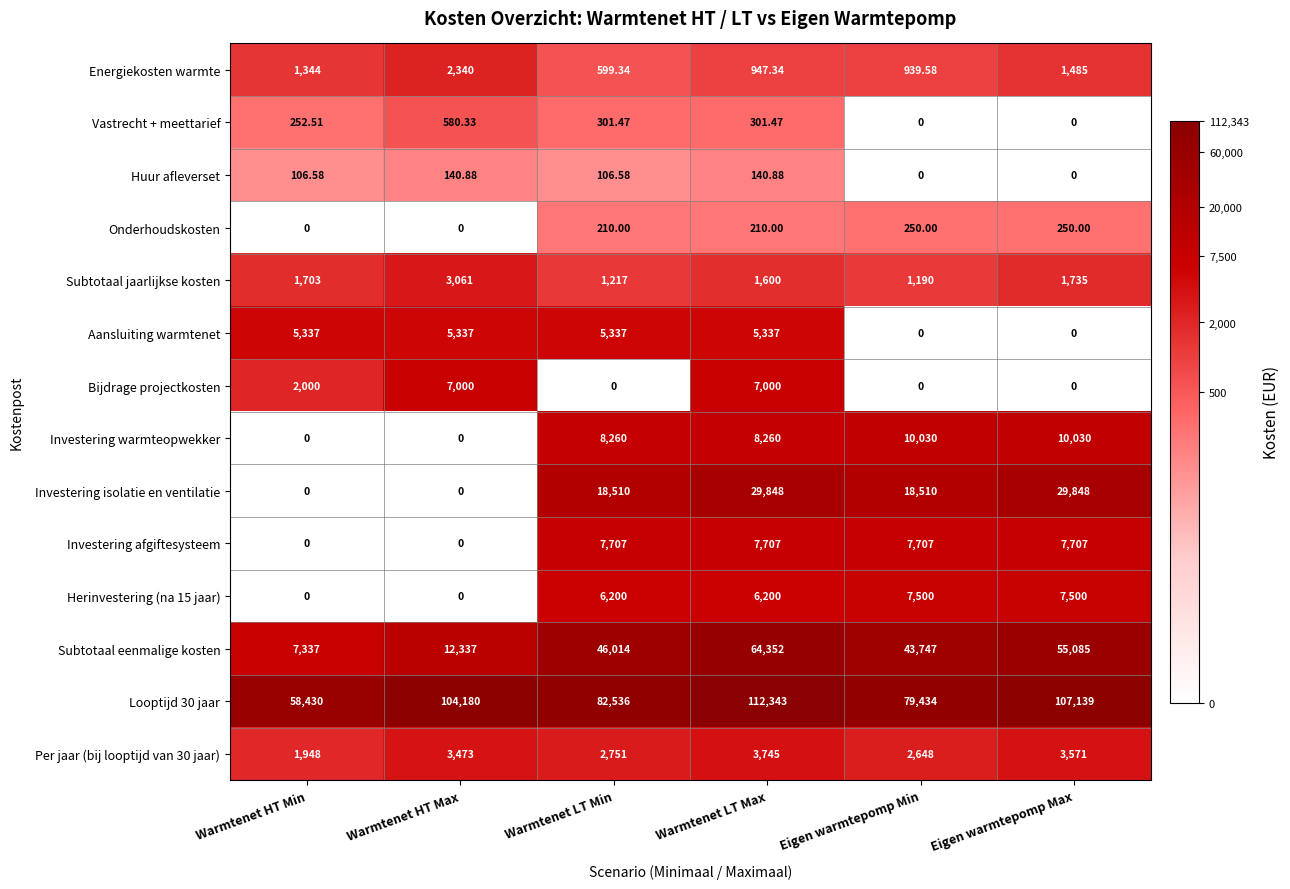

Which series has the largest range (max minus min)?

Subtotaal eenmalige kosten